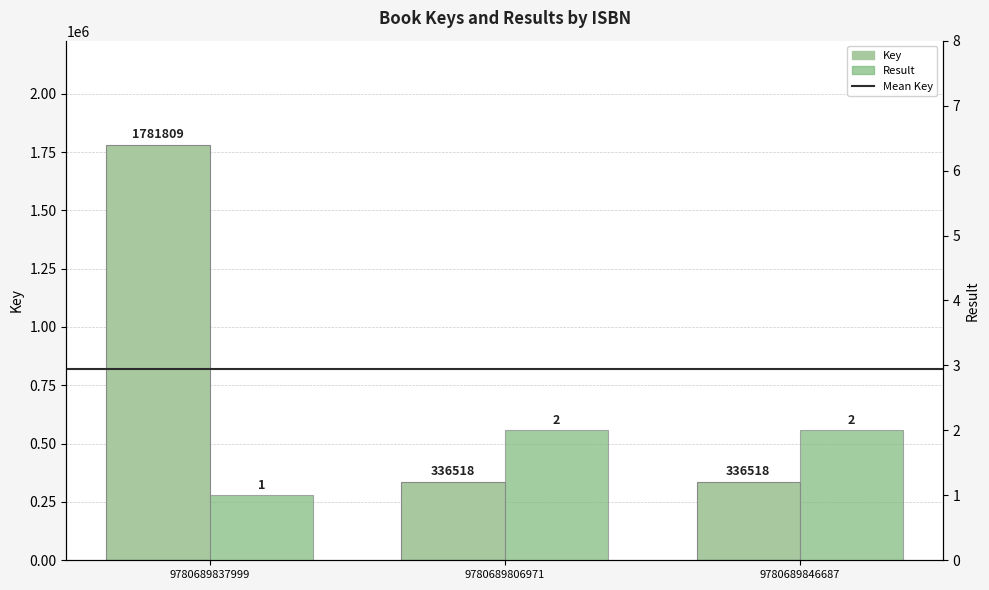

How many data points in Result are less than 2?

1